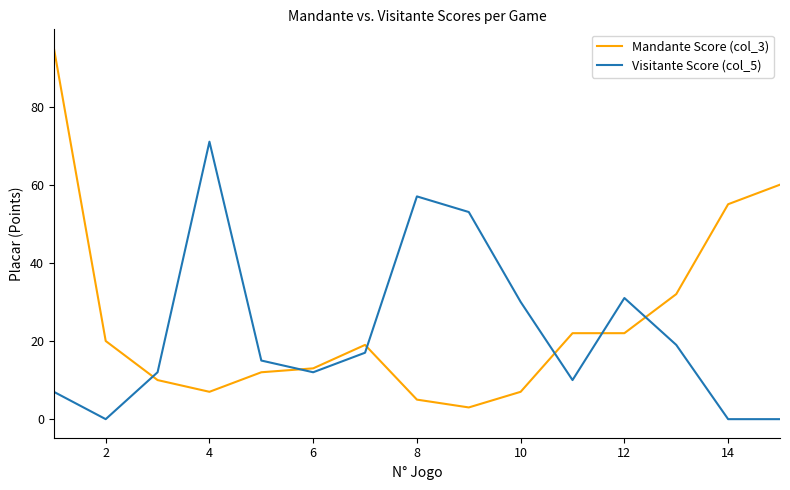

Which series has the largest range (max minus min)?

Mandante Score (col_3)